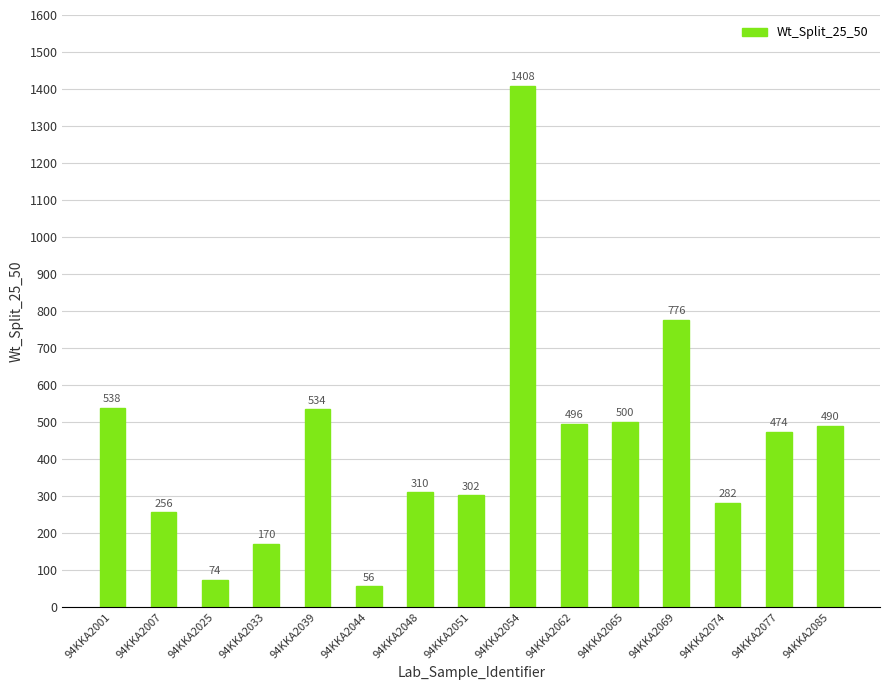

Between 94KKA2025 and 94KKA2065, which is larger?

94KKA2065